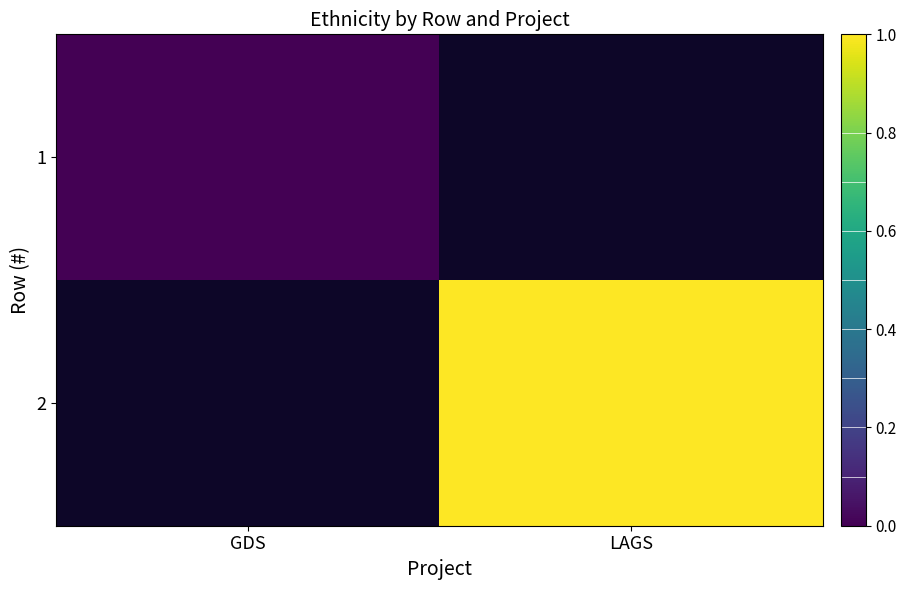

At which label does 2 reach its peak?

GDS